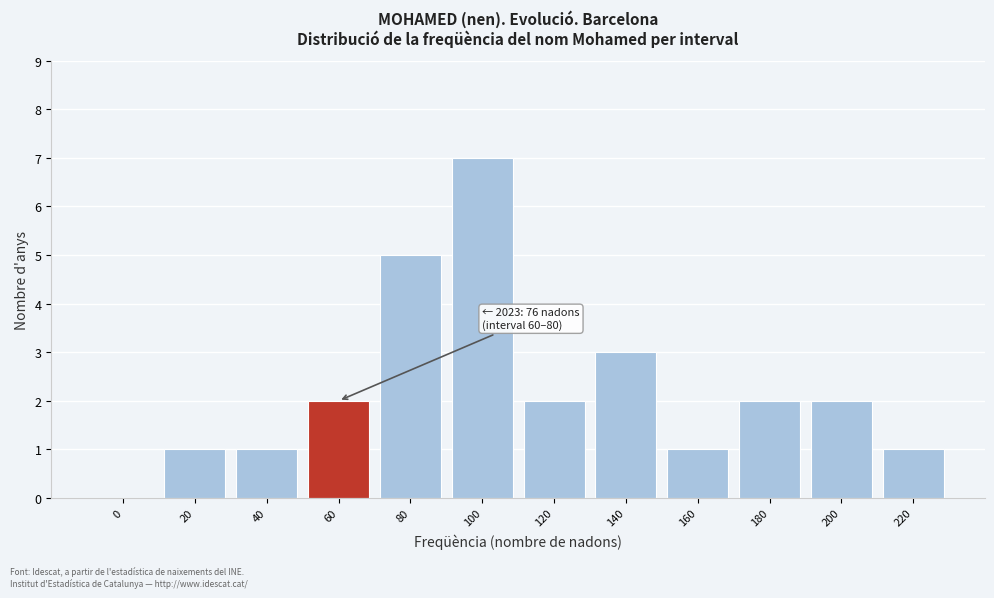

Reading left to right, transcribe all the data shown in this chart.

0=0	20=1	40=1	60=2	80=5	100=7	120=2	140=3	160=1	180=2	200=2	220=1